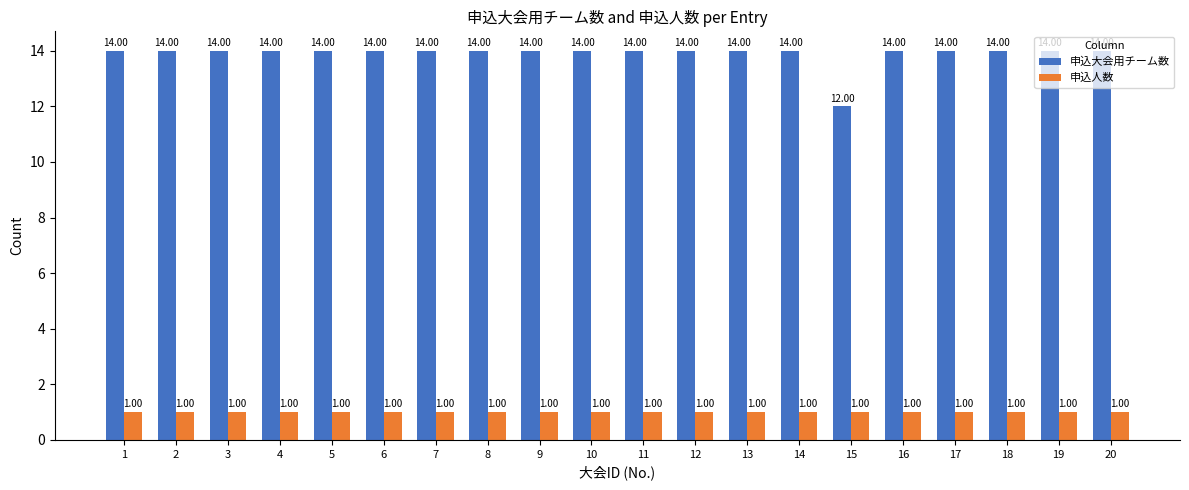

Rank the series by their maximum value, from lowest to highest.

申込人数, 申込大会用チーム数